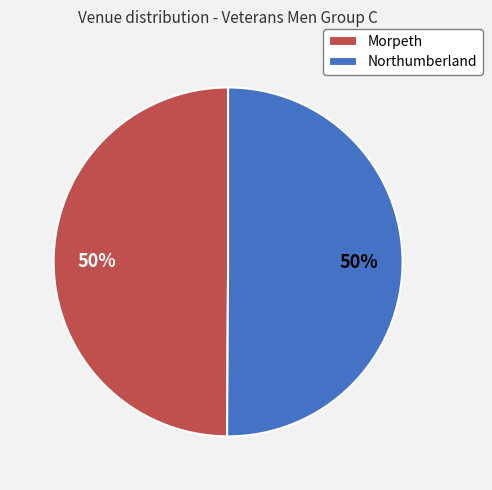

Is the sum of Northumberland and Morpeth greater than half?

Yes